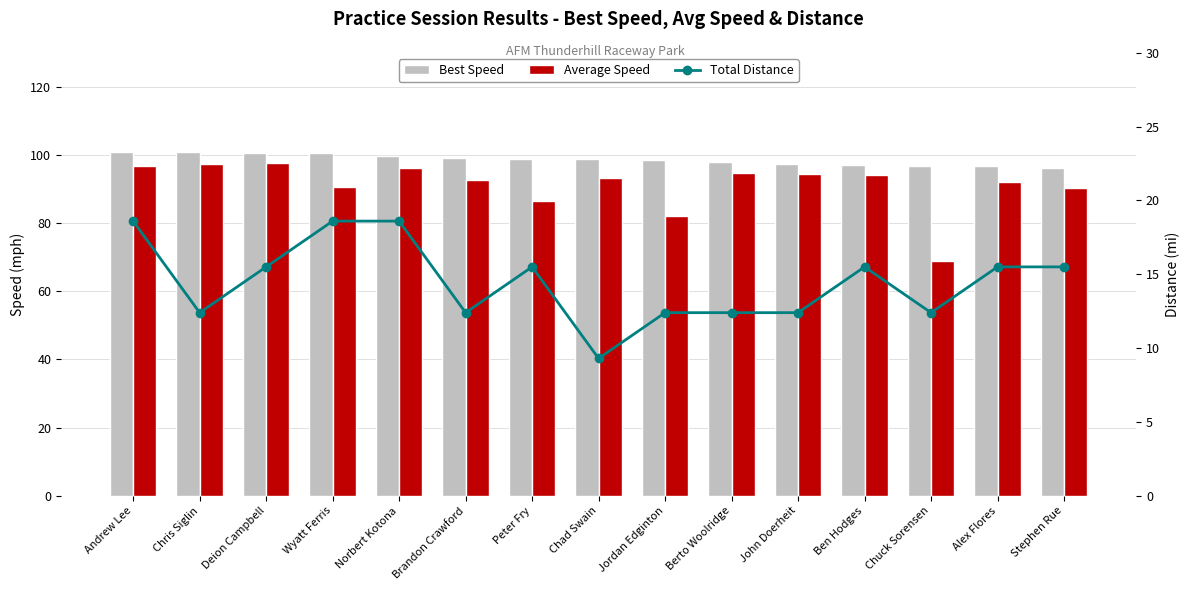

What is the average value of the Best Speed series?

98.7